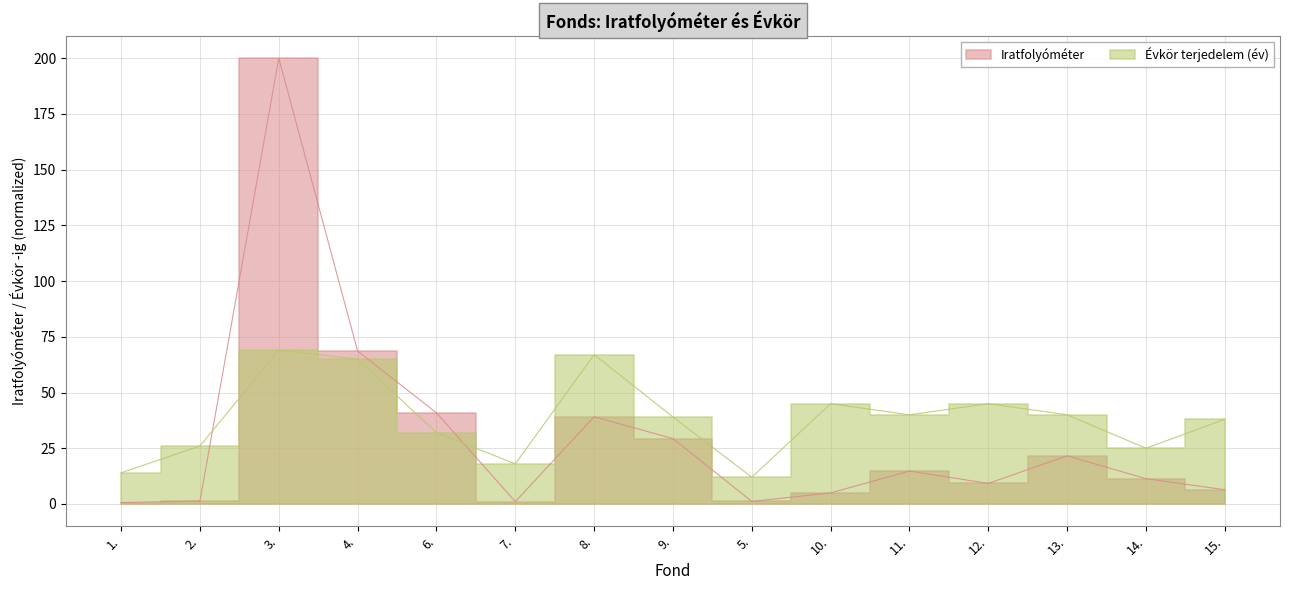

What is the value of the 12th point from the left?

9.2